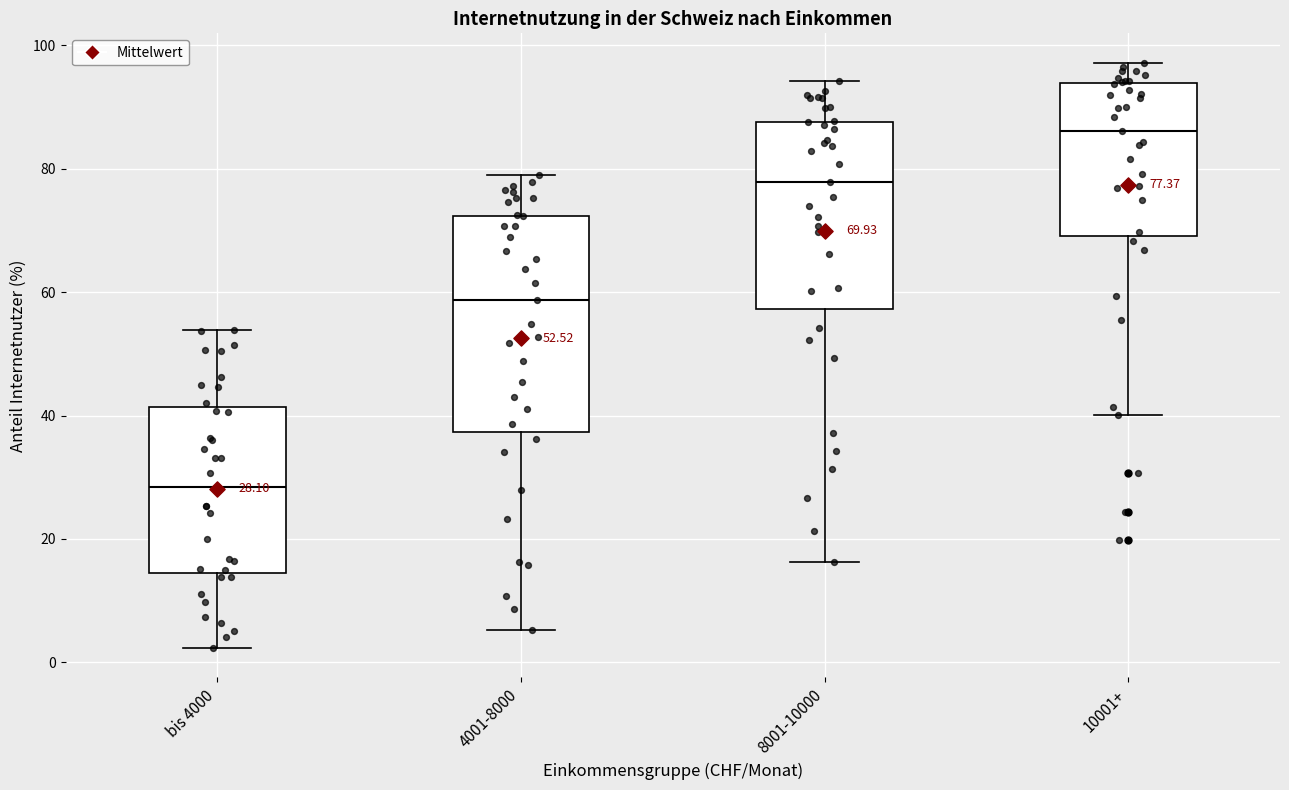

Which box is the tallest, from its lower edge to its upper edge?

4001-8000